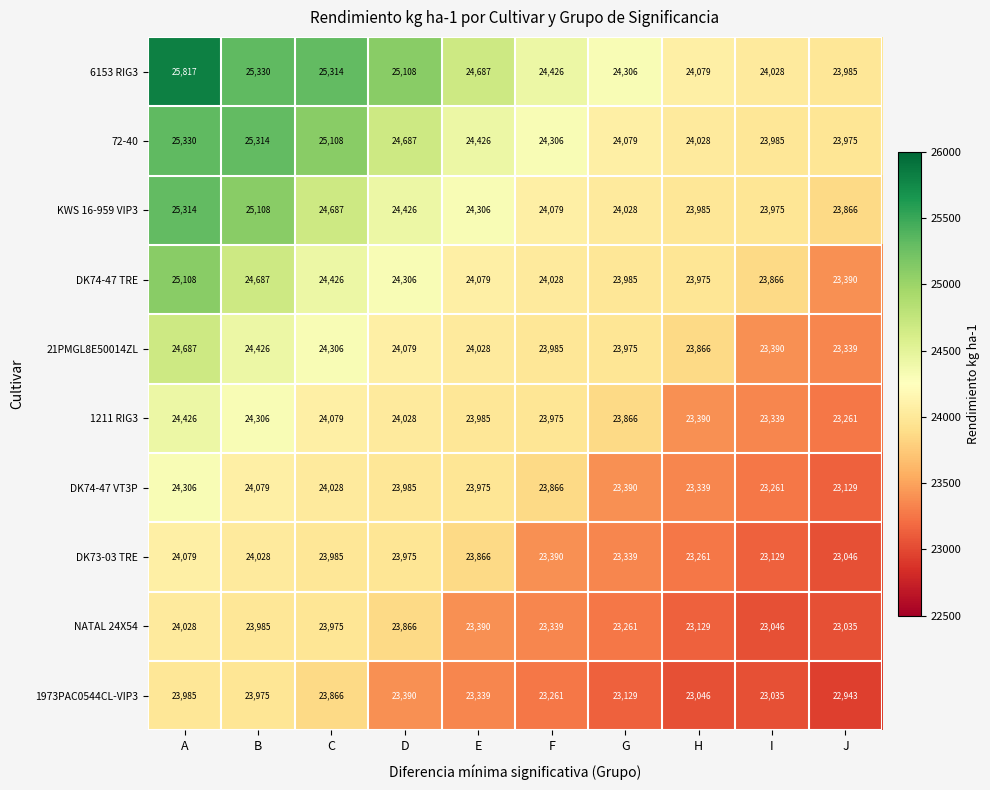

At which category is the sum across all series the highest?

A